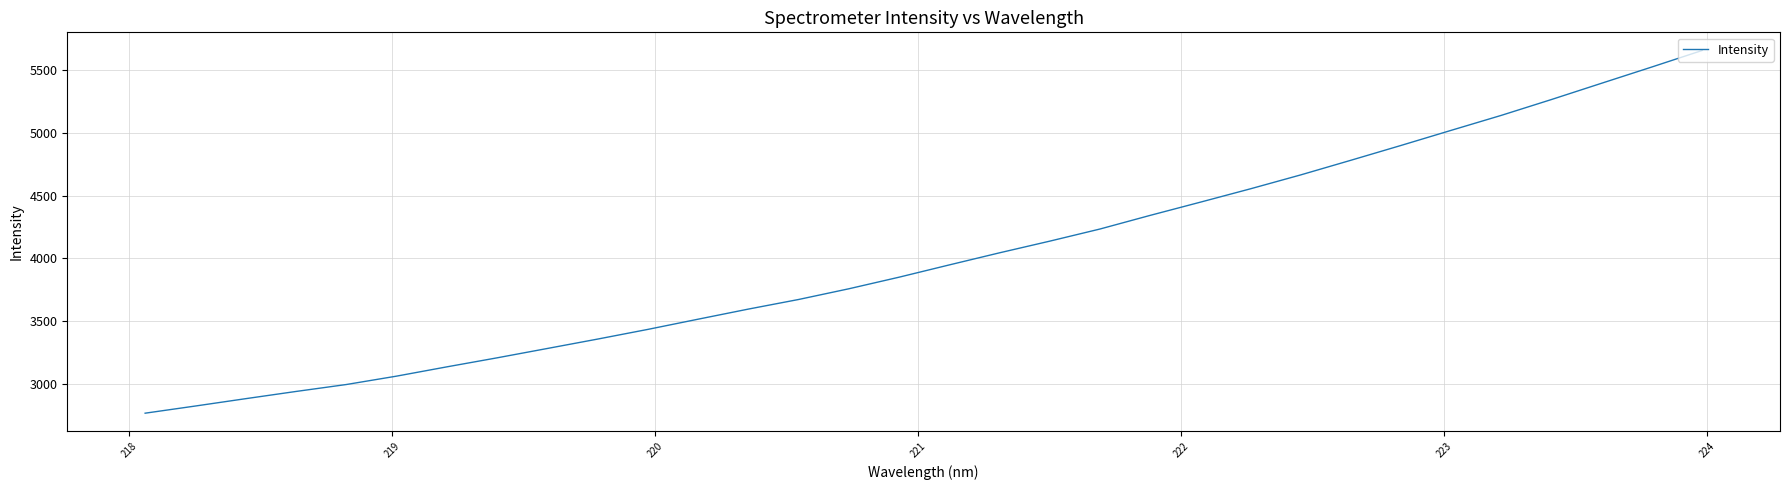

Reading left to right, transcribe all the data shown in this chart.

2769.6	2826.7	2885.1	2942.4	2997.5	3064.3	3138.0	3209.9	3284.3	3358.9	3436.0	3517.2	3597.5	3673.9	3759.0	3851.2	3948.8	4045.0	4137.8	4234.2	4342.8	4447.9	4554.4	4664.8	4781.3	4899.3	5019.5	5138.7	5264.8	5394.3	5523.4	5654.4